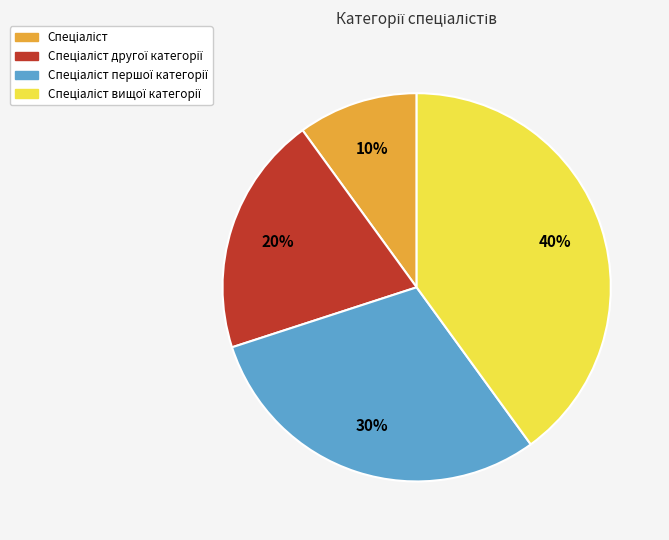

Does any single category account for the majority?

No